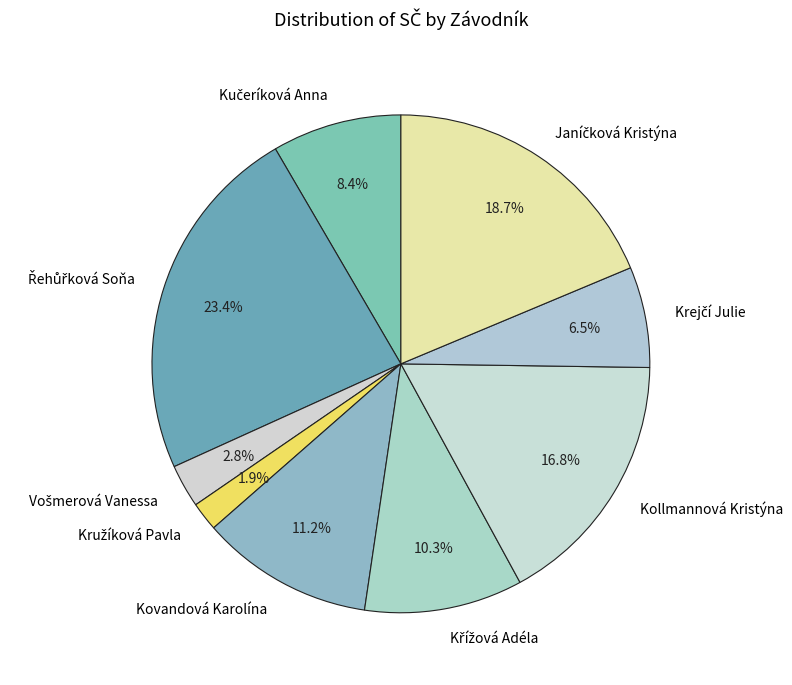

To the nearest percent, what percentage of the pie is Kovandová Karolína?

11%